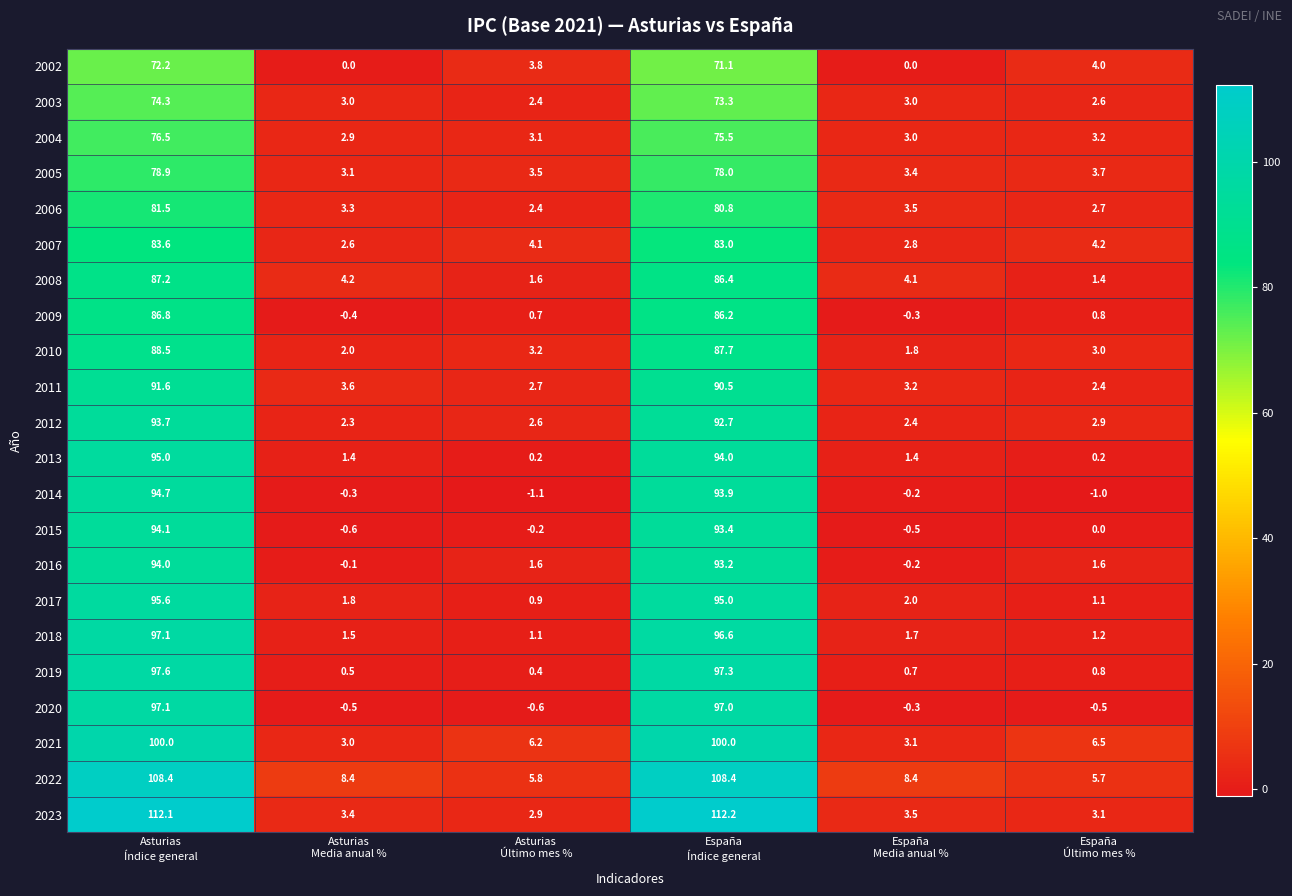

What is the average value of the 2004 series?

27.4